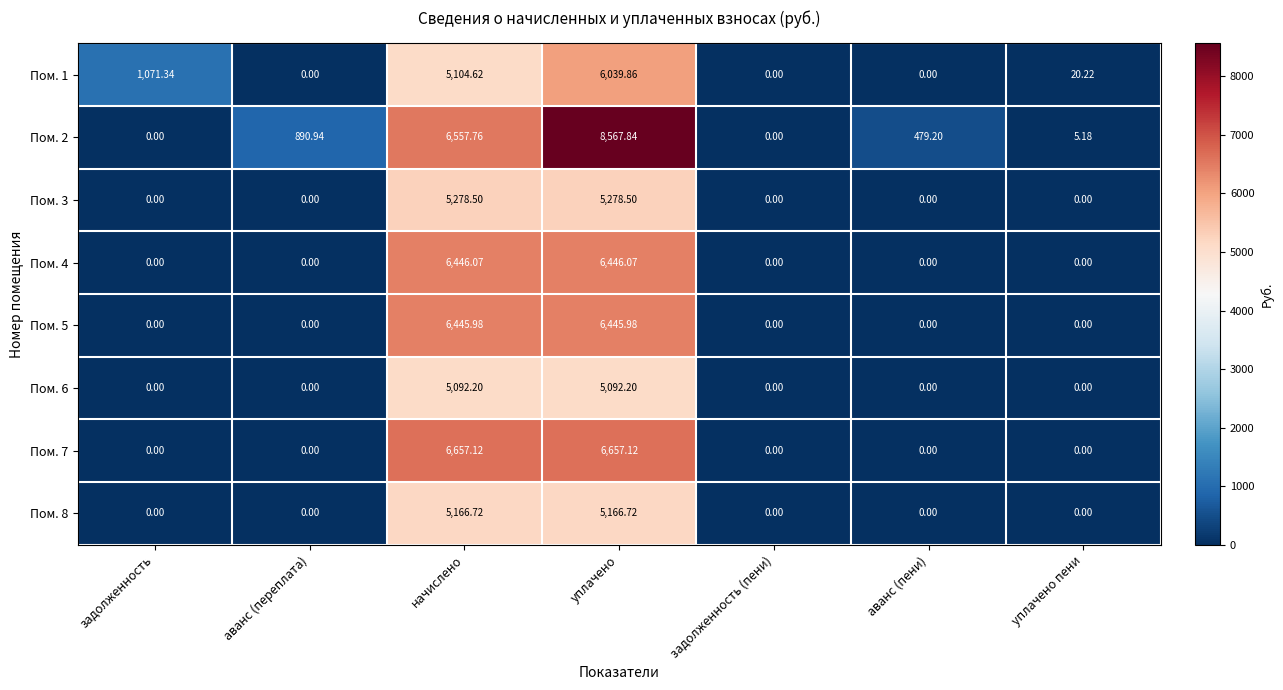

Which series changed the most between начислено and уплачено?

Пом. 2